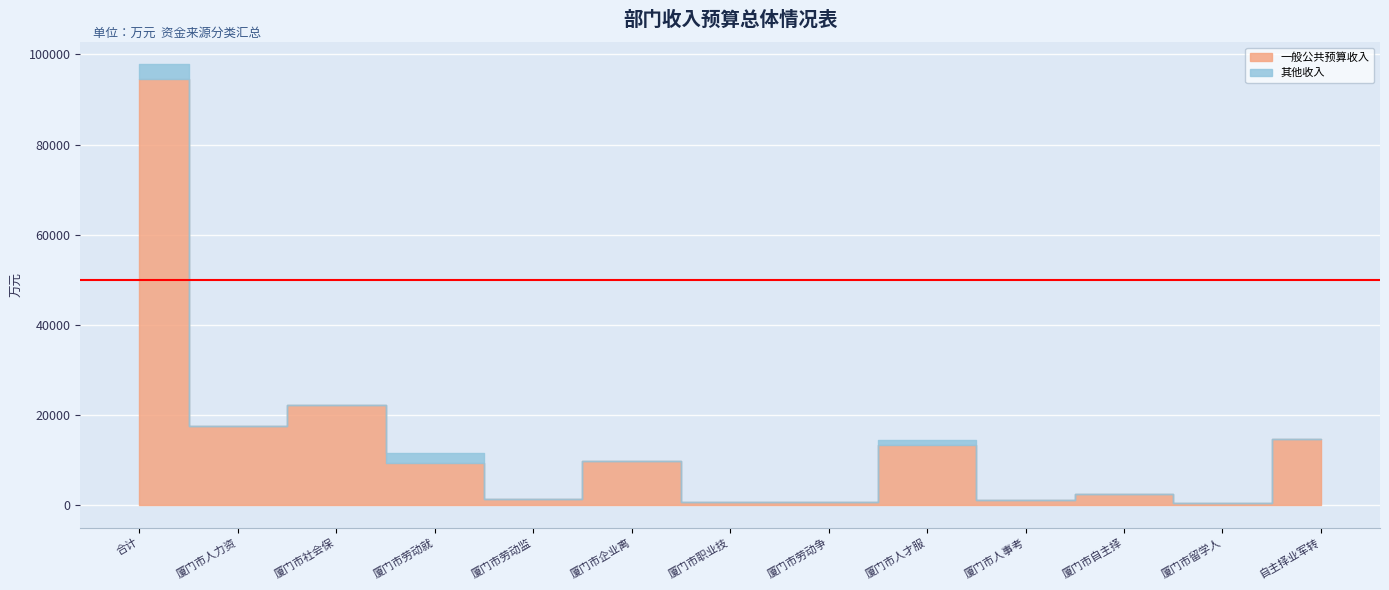

True or false: 事业单位经营收入 and 一般公共预算收入 cross at least once.

False